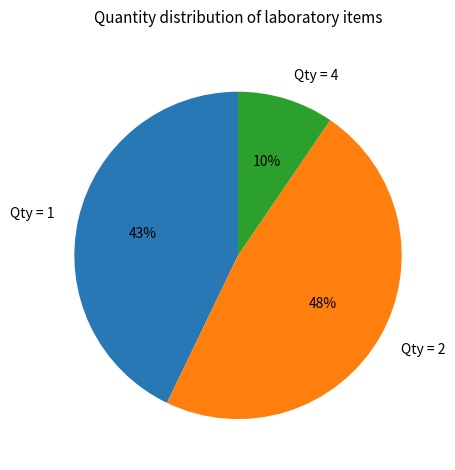

To the nearest percent, what is the average slice percentage?

33%